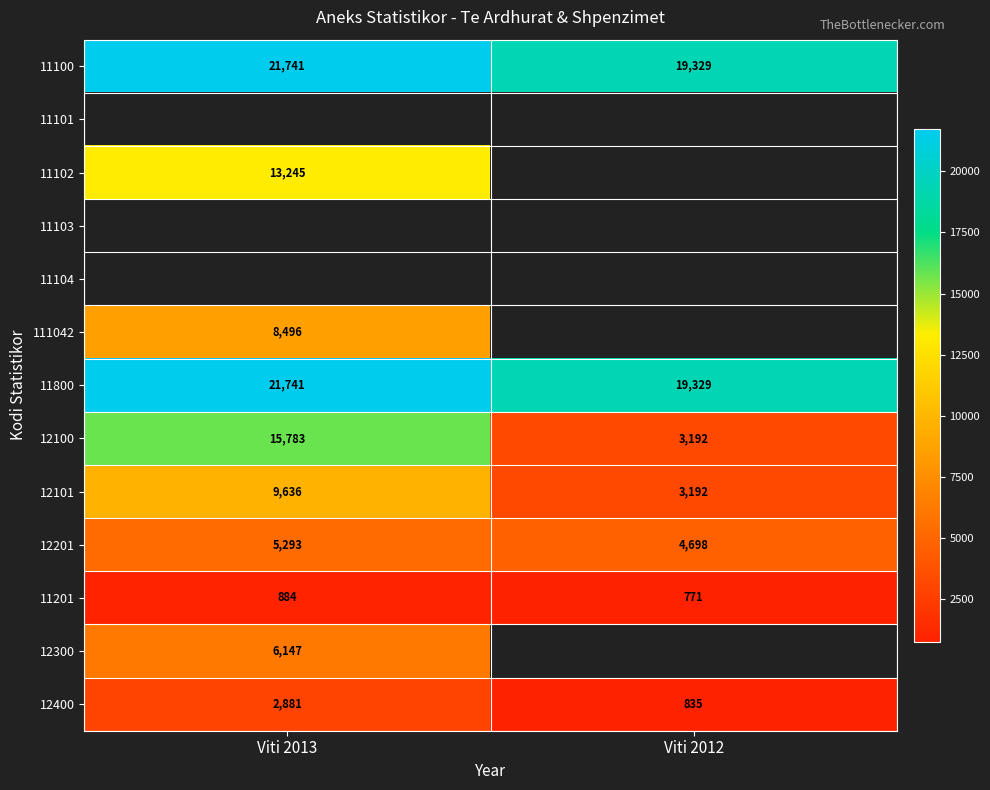

What is the sum of all 12100 values?

18975